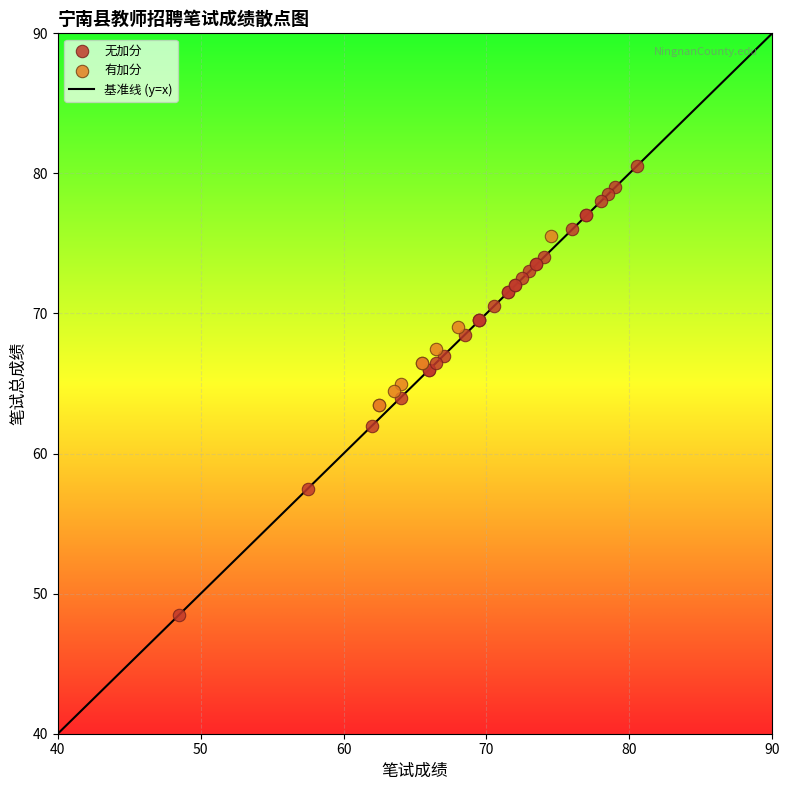

Which series contains the lowest Y value?

无加分